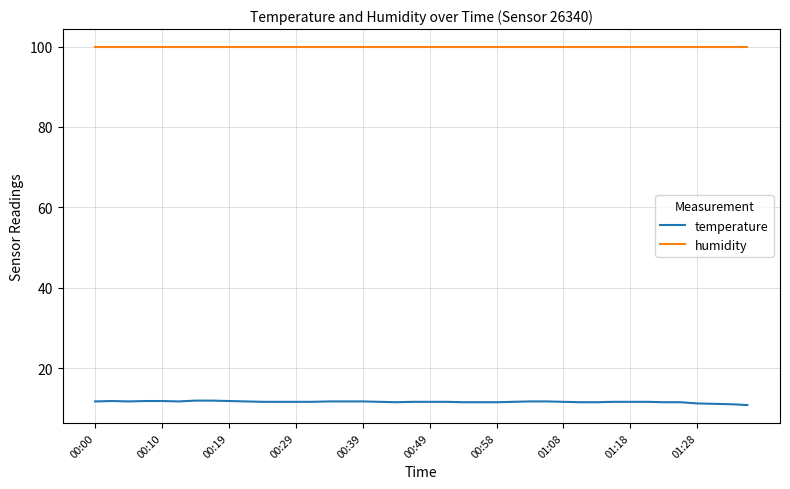

True or false: temperature and humidity cross at least once.

False